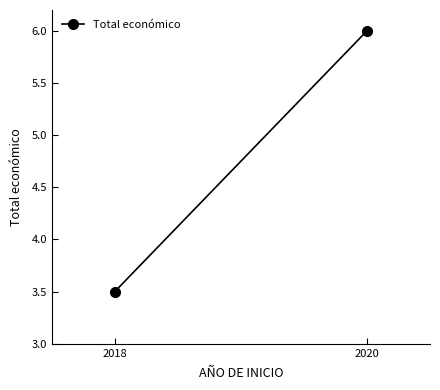

Reading left to right, extract all data points from this chart.

2018=3.5	2020=6.0